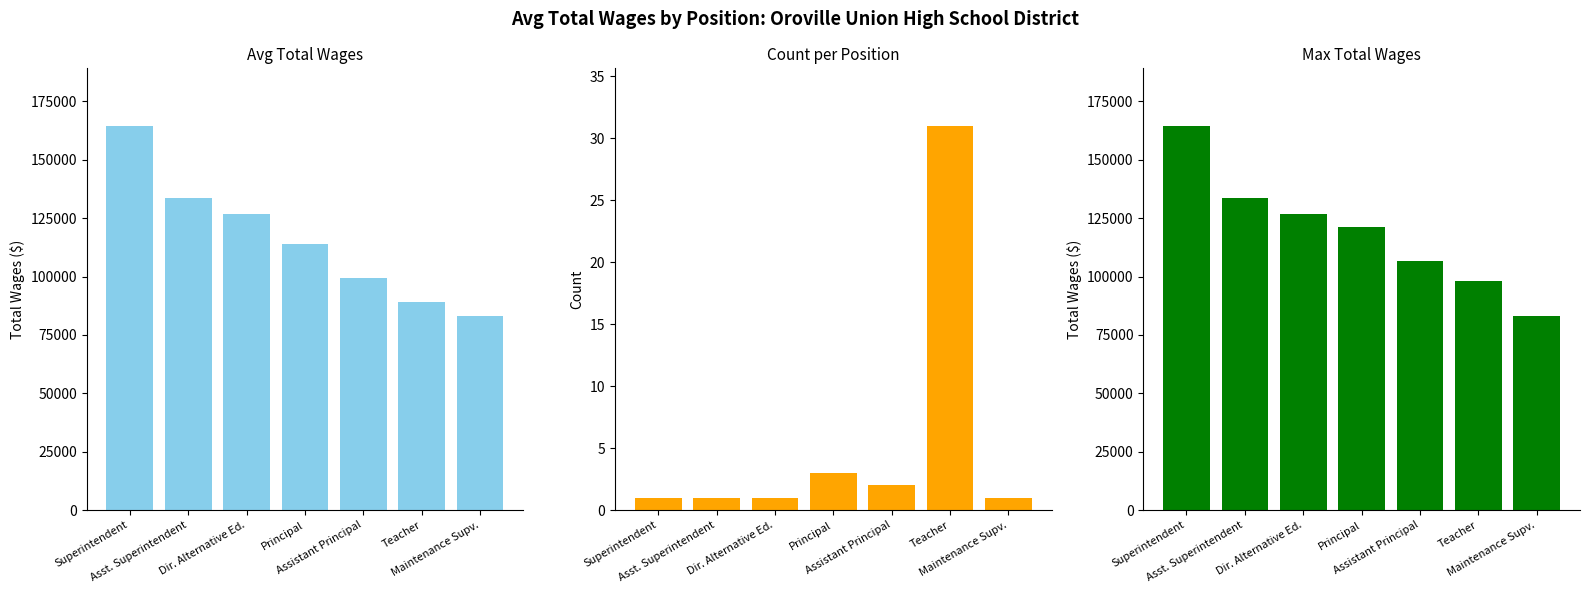

Read the Avg Total Wages value at Assistant Principal.

99539.0